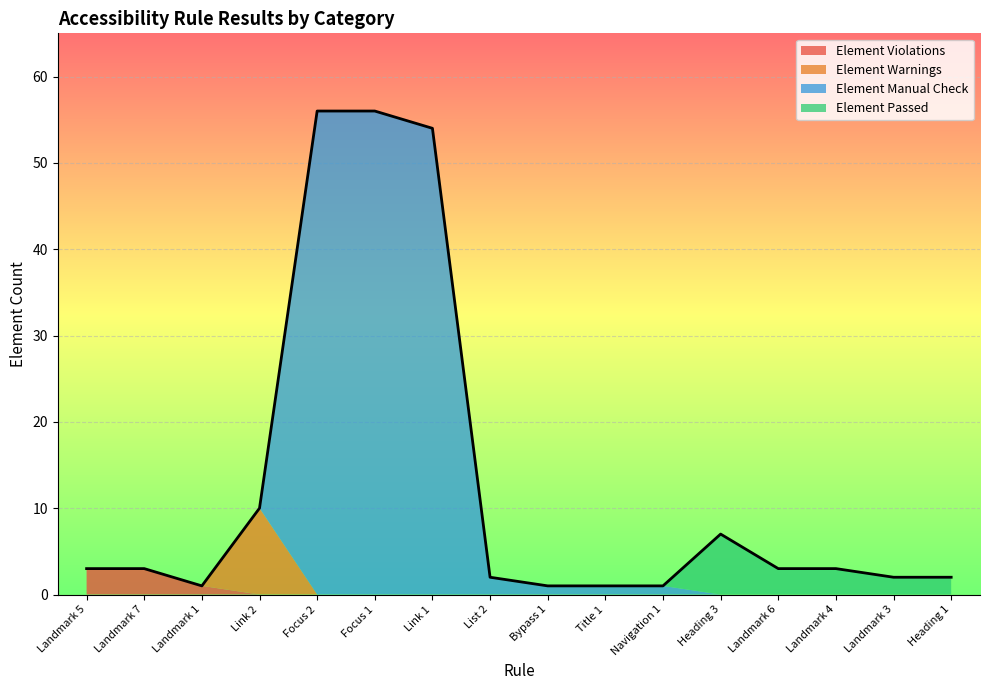

Does the chart display data point markers on the line(s)?

No